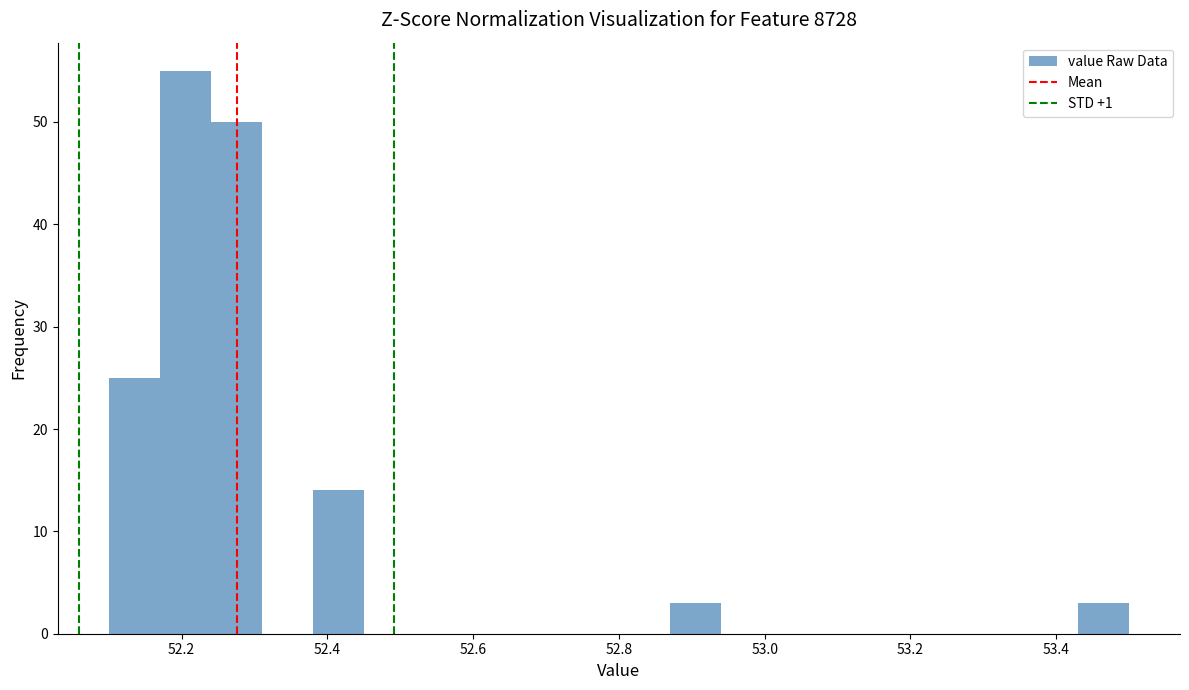

Around what value on the x-axis is the tallest bar? Give the approximate position of its centre, as read against the axis.

52.20